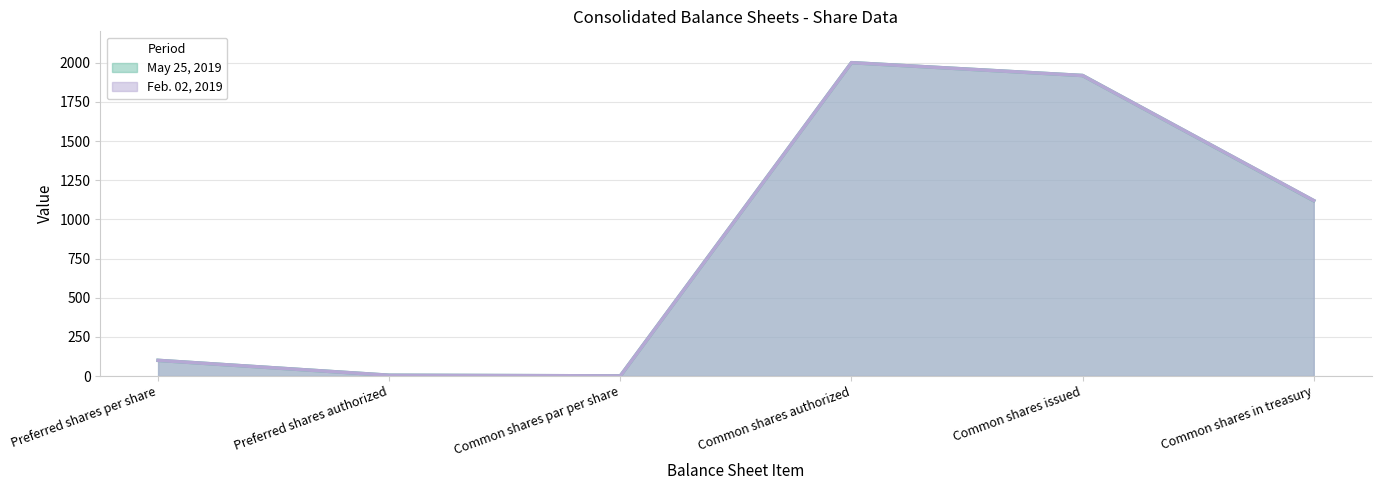

True or false: May 25, 2019 and Feb. 02, 2019 cross at least once.

False